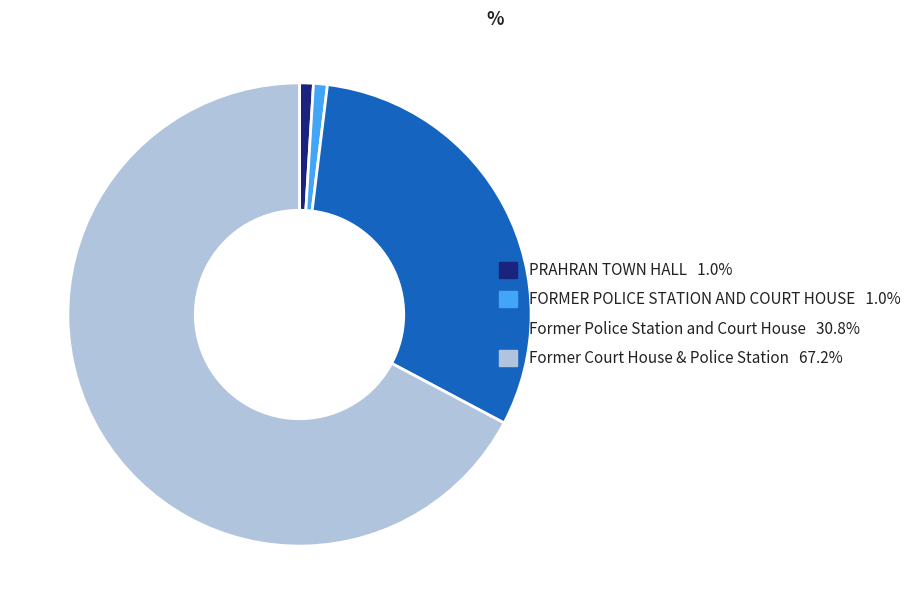

Which category accounts for the majority?

Former Court House & Police Station